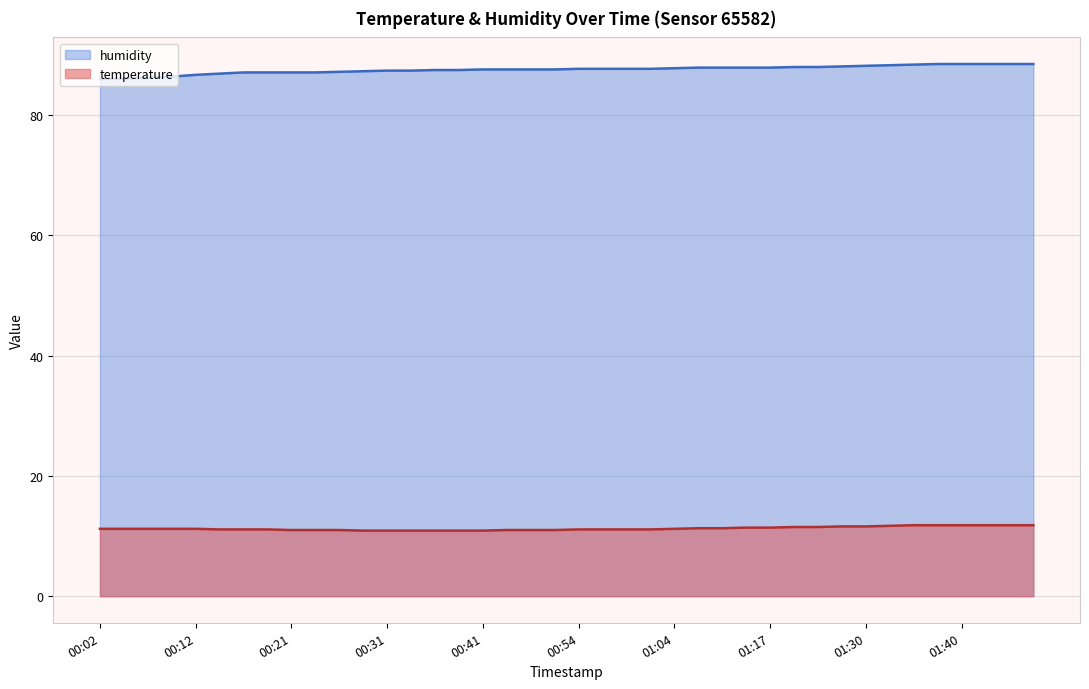

What is the total value across all series at 00:57?

98.8